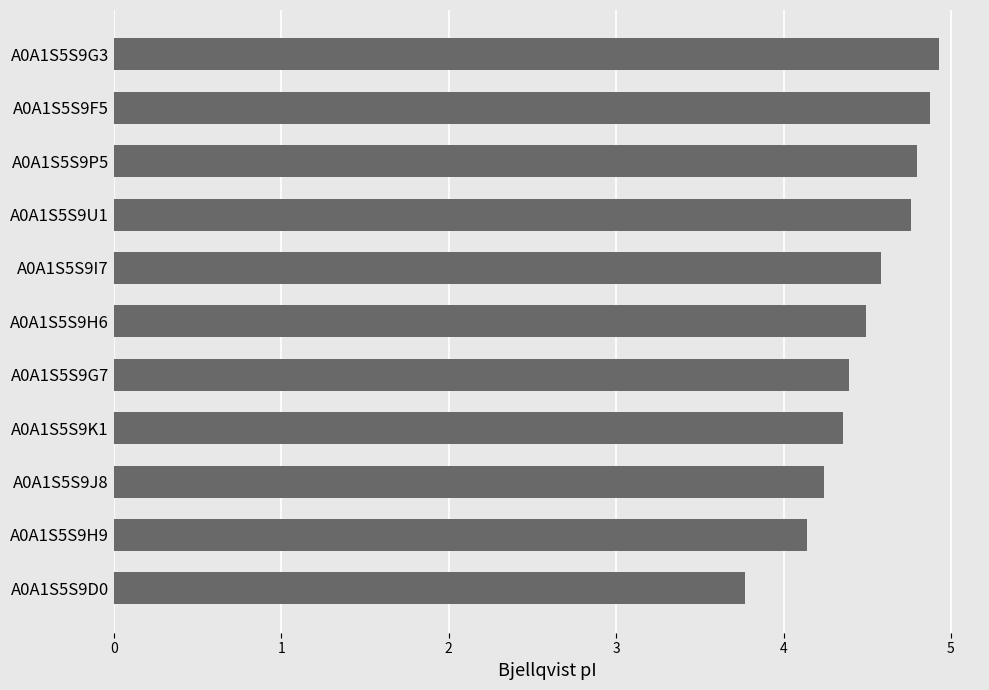

Is it true that the value at A0A1S5S9U1 is 2.6?

False